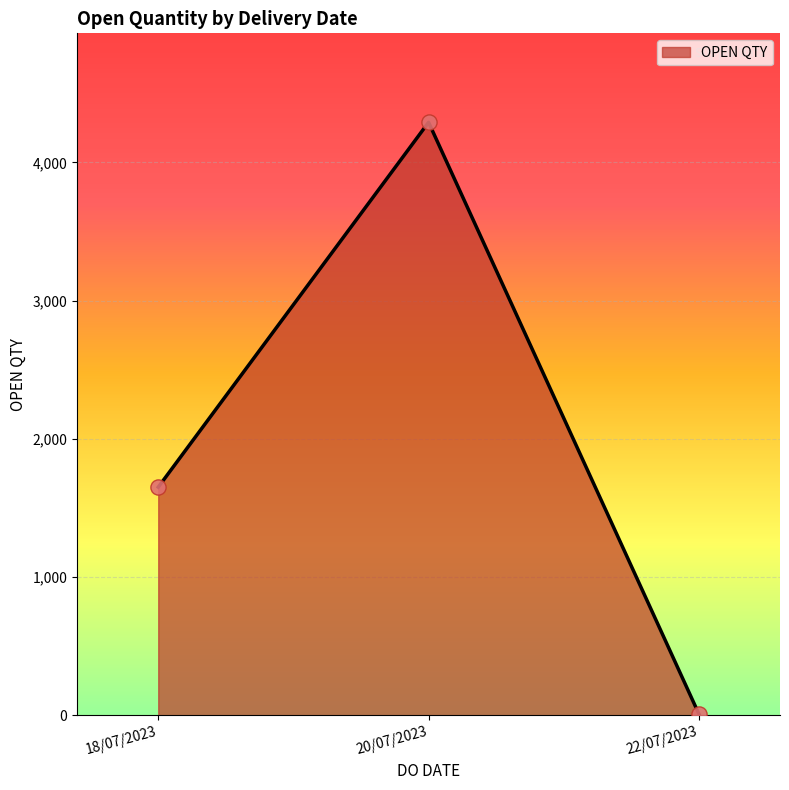

What is the change in value from 18/07/2023 to 20/07/2023?

+2639